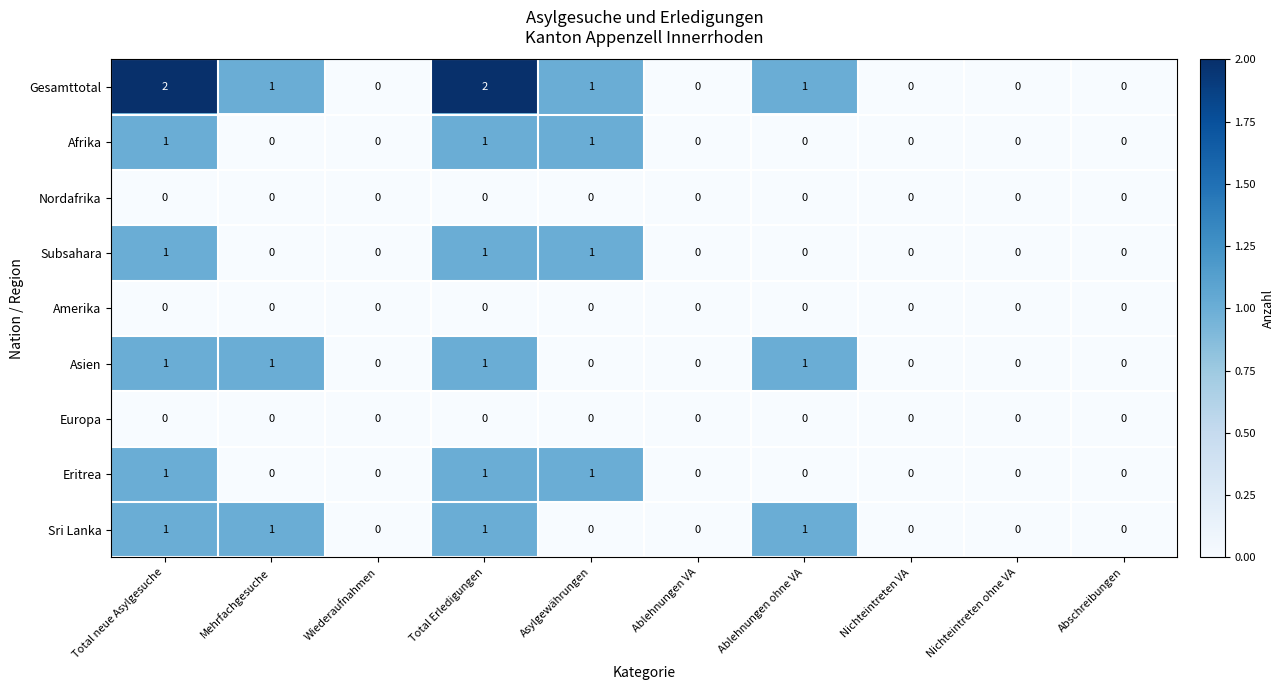

Is it true that Gesamttotal equals 1 at Wiederaufnahmen?

False